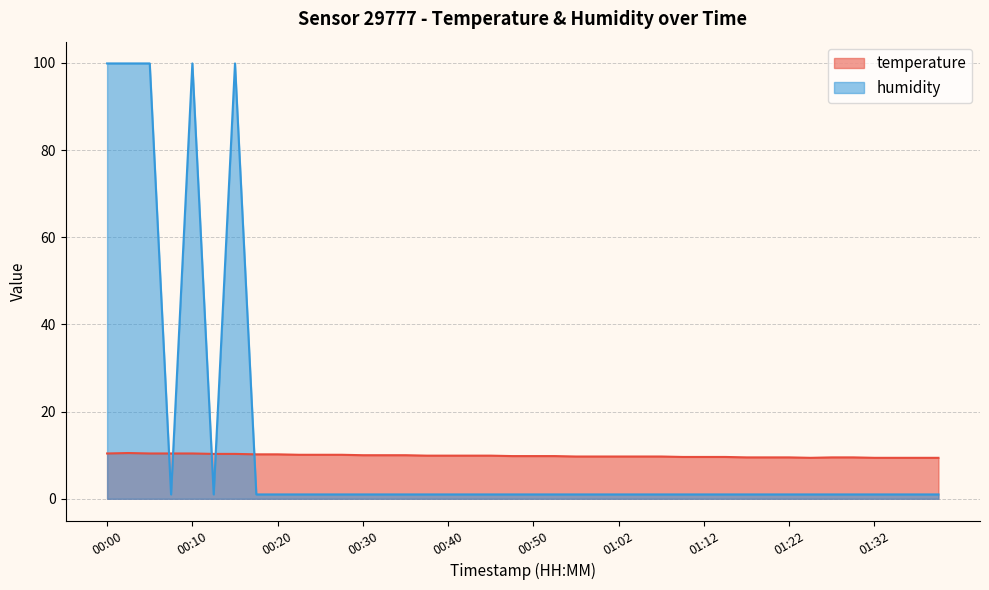

How many values in the humidity series exceed 1?

5